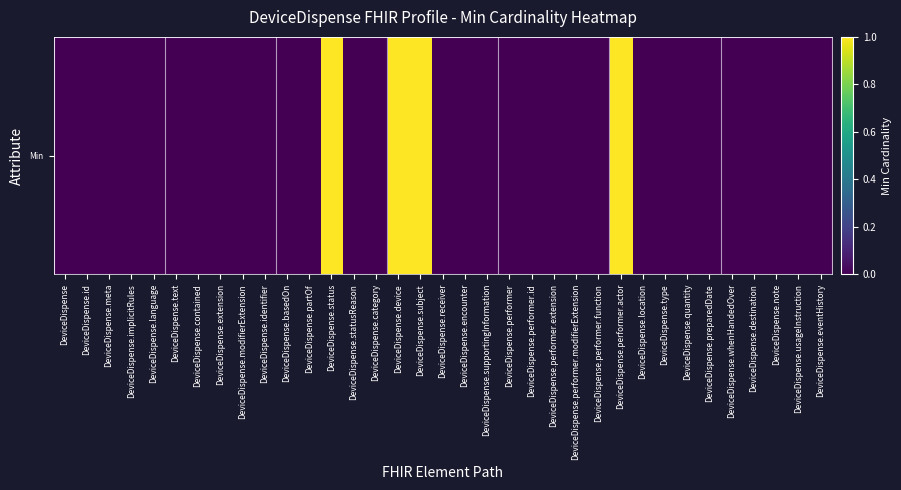

Count the values in the range 0 to 1.

35